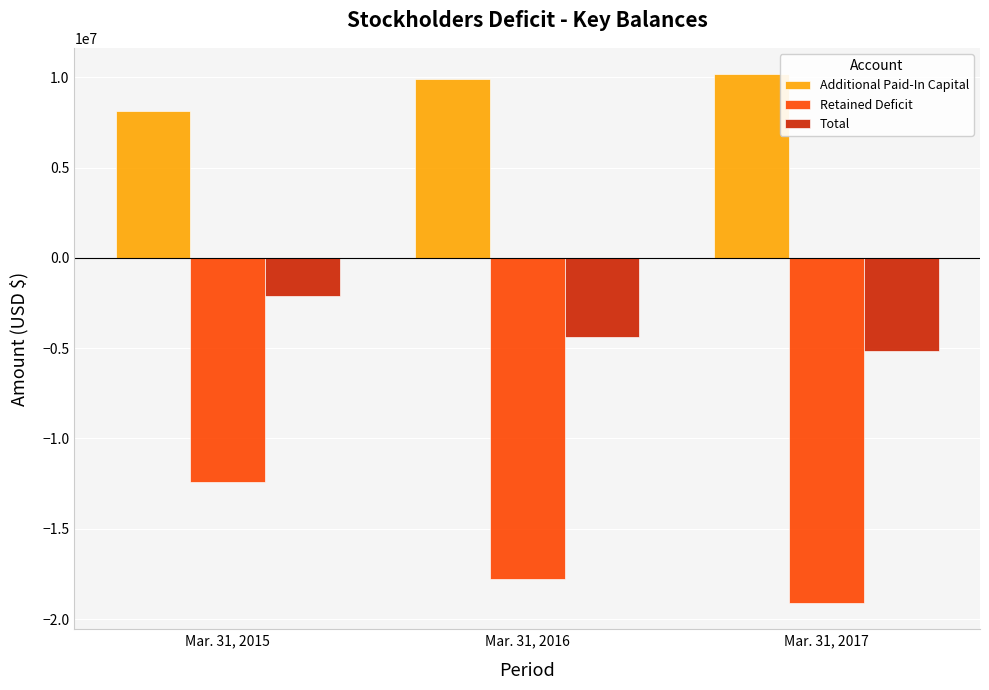

Is the value of Retained Deficit at Mar. 31, 2016 greater than the value of Total at Mar. 31, 2015?

No